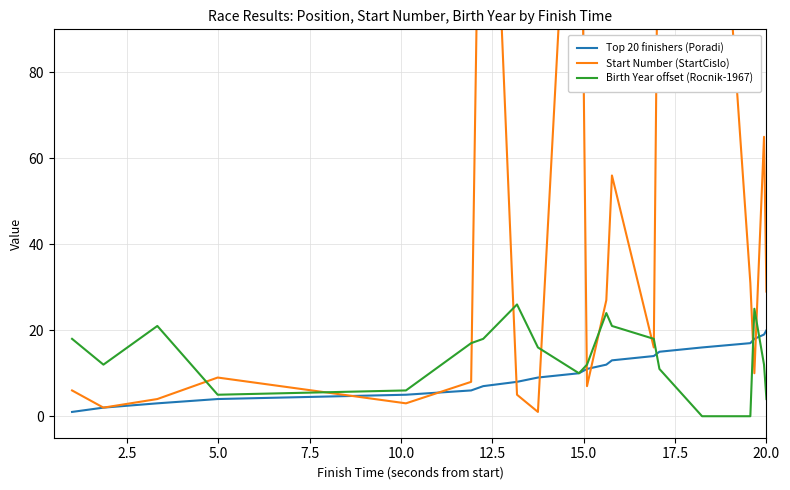

What is the highest value of the Birth Year offset (Rocnik-1967) series?

26